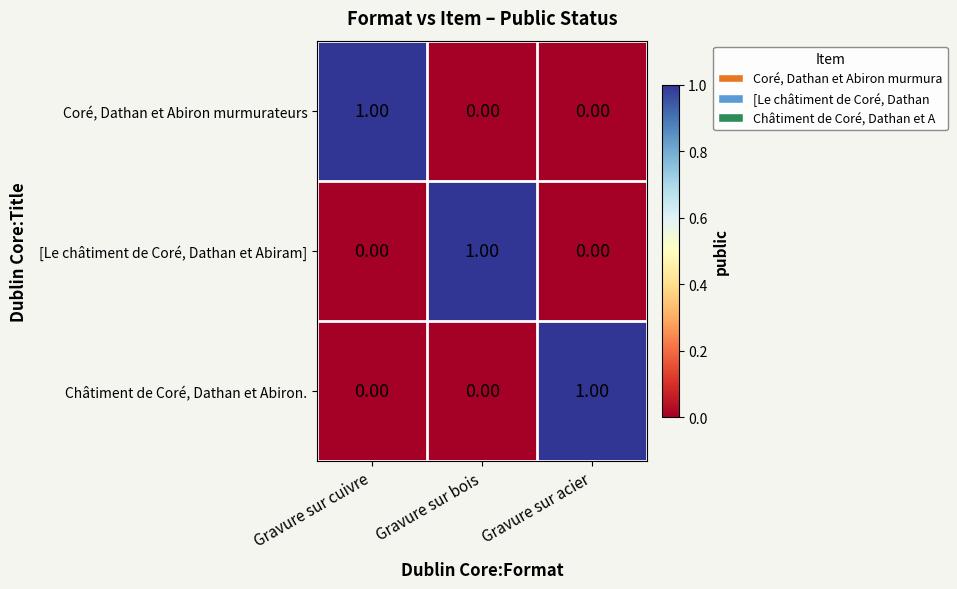

At how many categories does at least one series exceed 0?

3